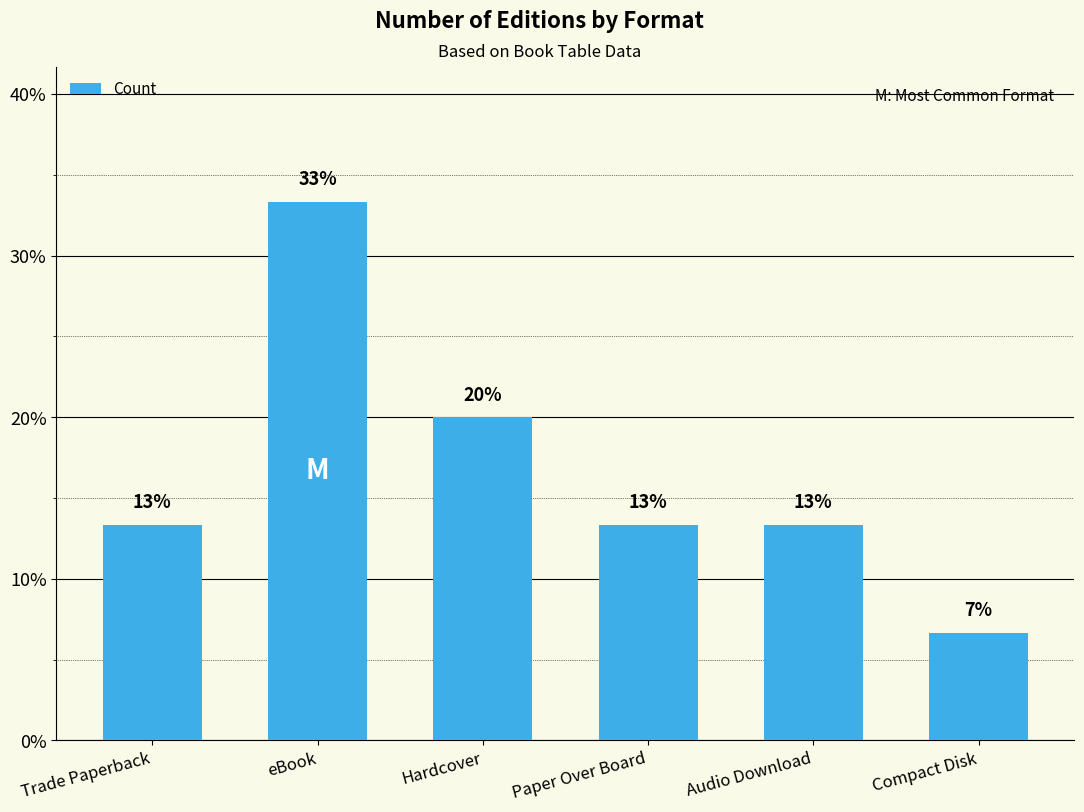

Approximately how many times larger is the value at Paper Over Board compared to Trade Paperback?

1.0